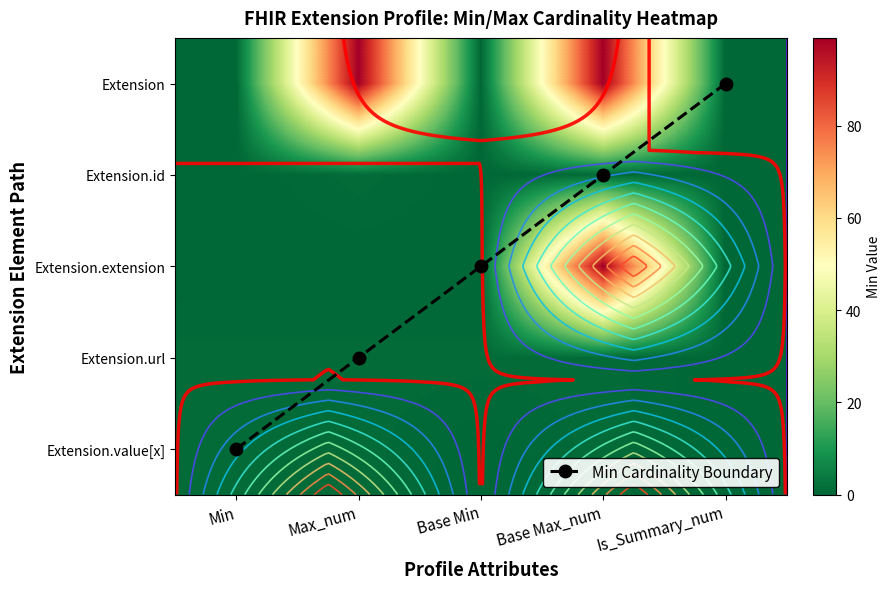

How many series are shown in this chart?

6